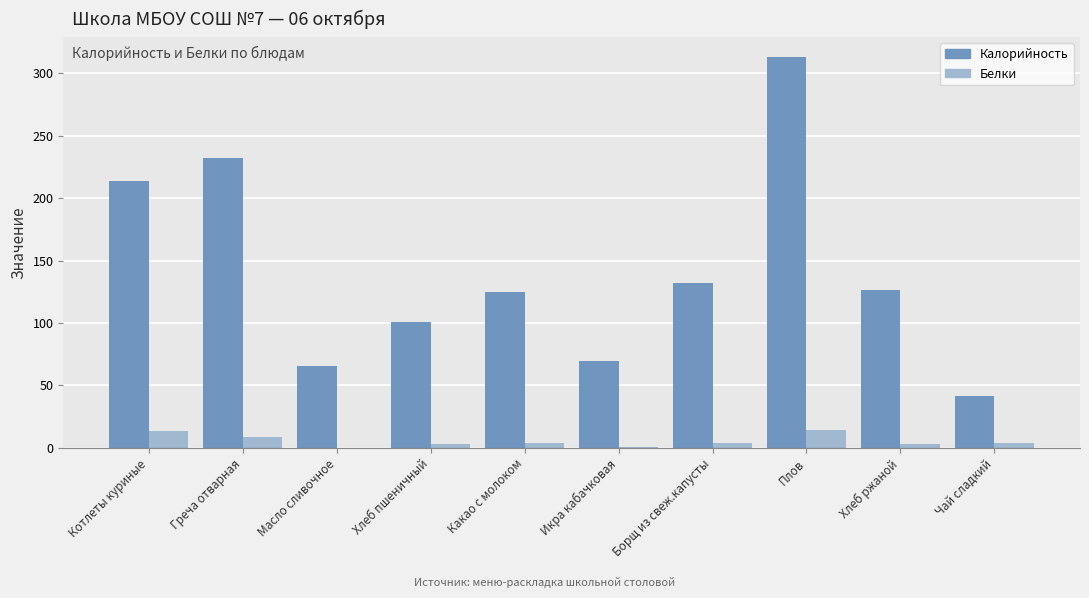

What is the difference between the Калорийность values at Хлеб пшеничный and Котлеты куриные?

112.9